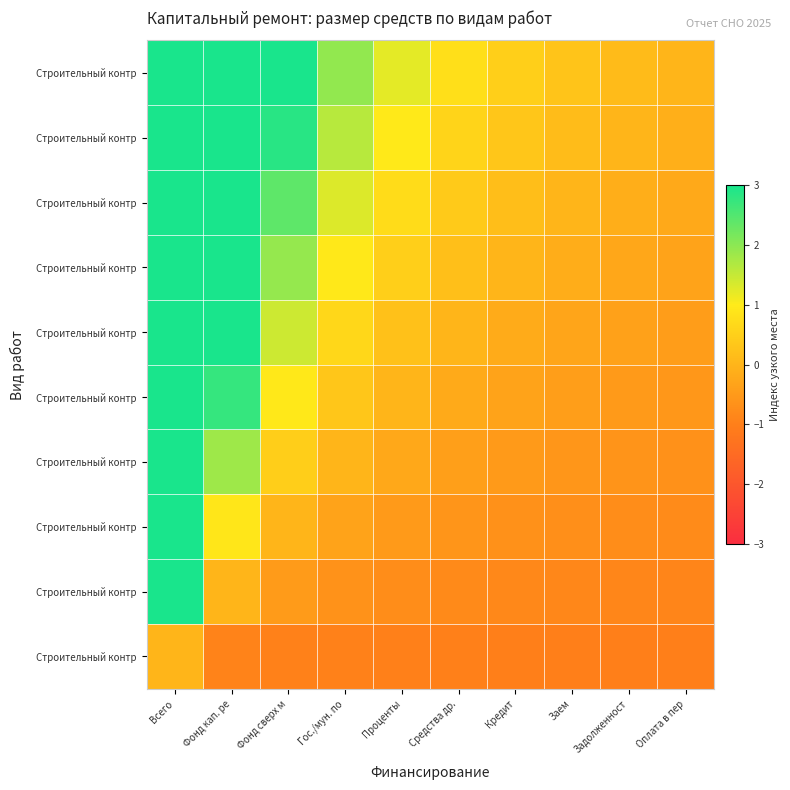

Which category has the lowest value across all series?

Оплата в пер